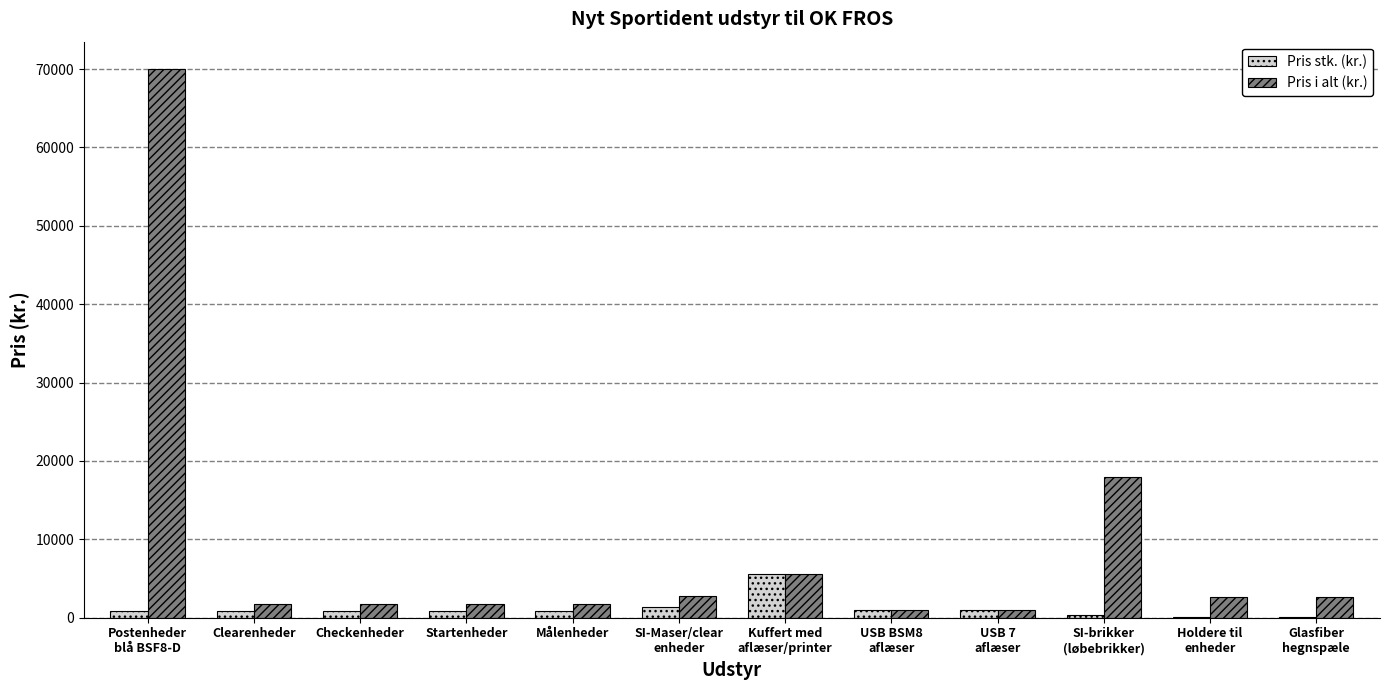

What is the sum of all Pris stk. (kr.) values?

13735